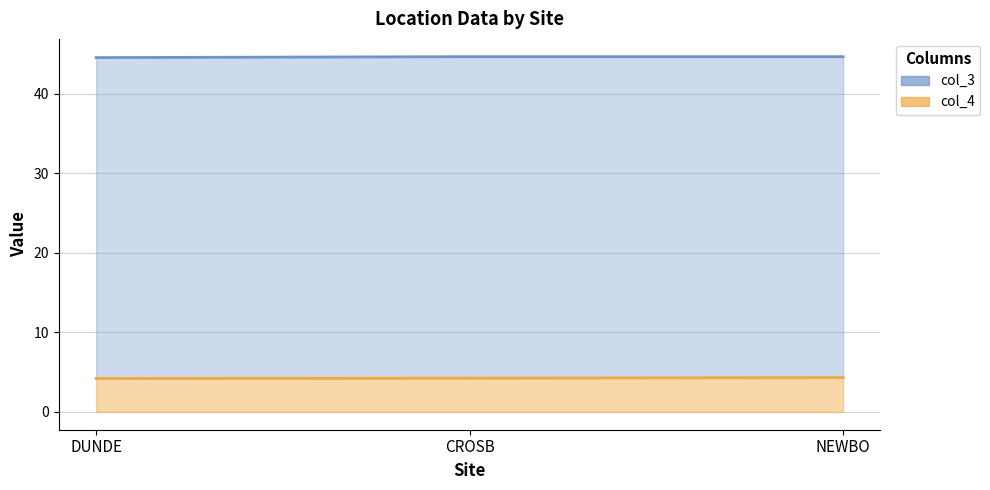

Between CROSB and NEWBO, which is larger?

CROSB